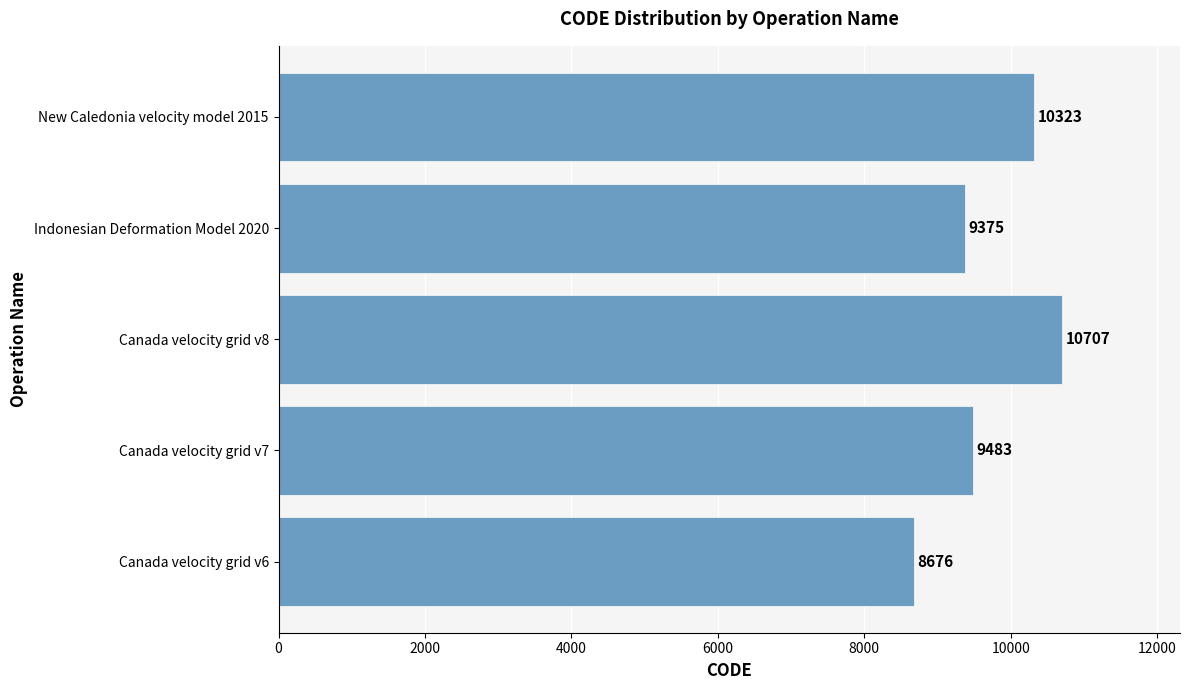

Reading top to bottom, list all the values displayed in this chart.

10323	9375	10707	9483	8676